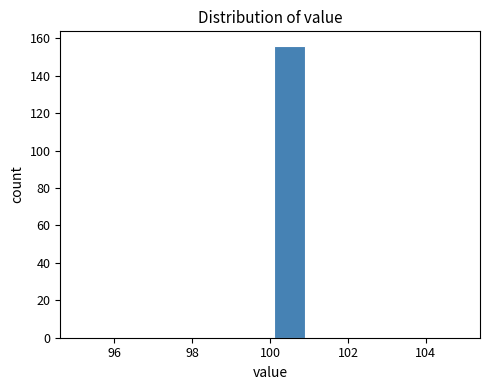

Over which range of the x-axis is the bar tallest?

100 to 101